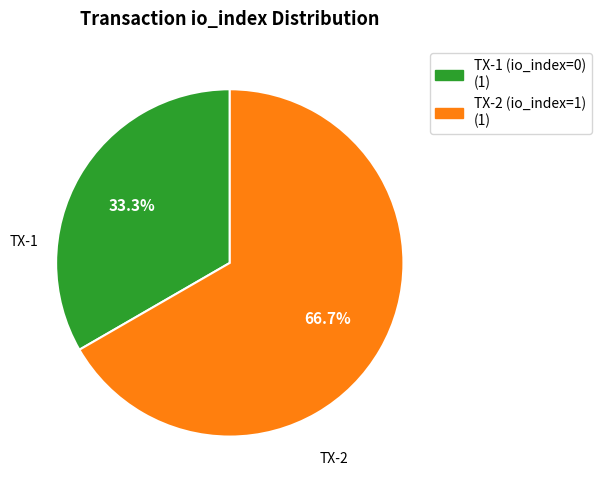

Is there a majority slice in this chart?

Yes